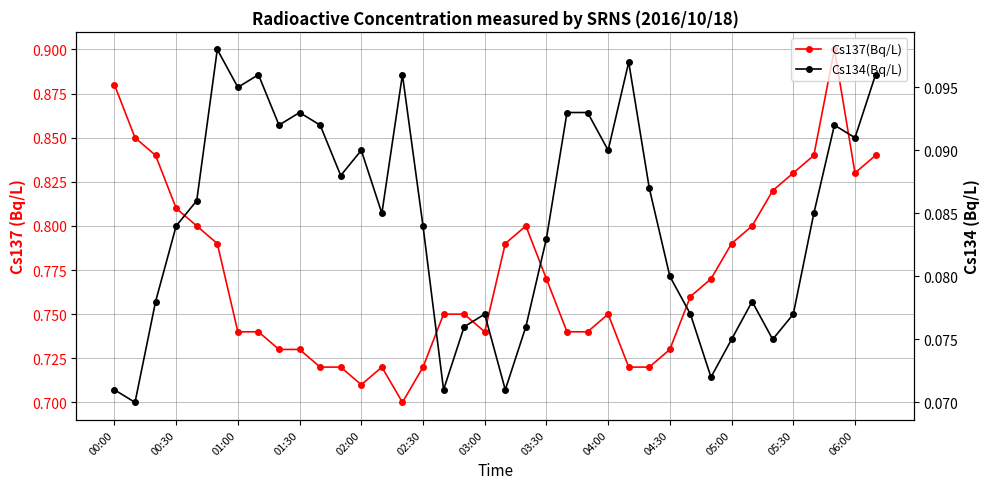

What is the total value across all series at 00:30?

0.9